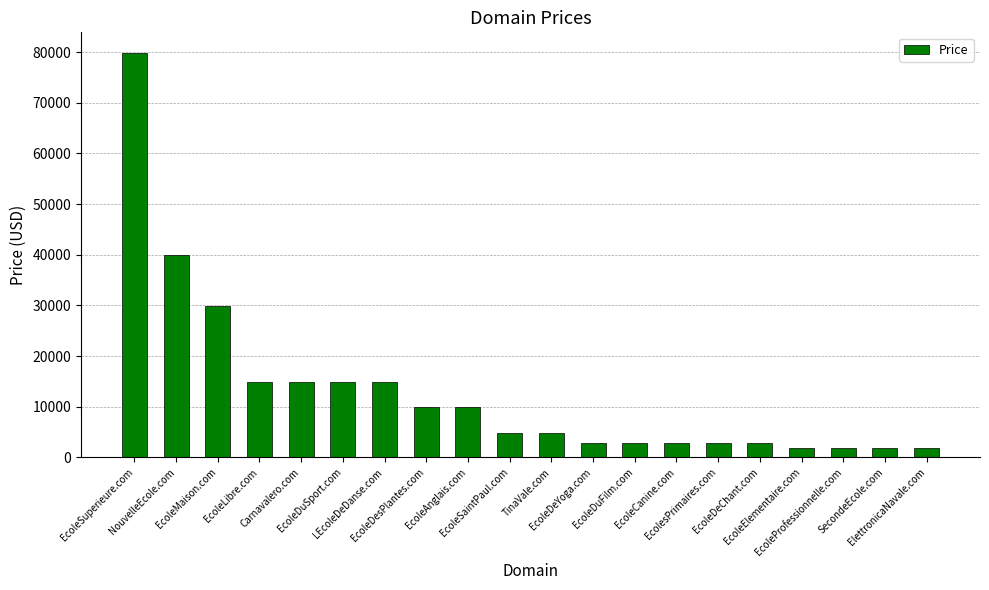

Read the value at SecondeEcole.com, to the nearest 50.

1900